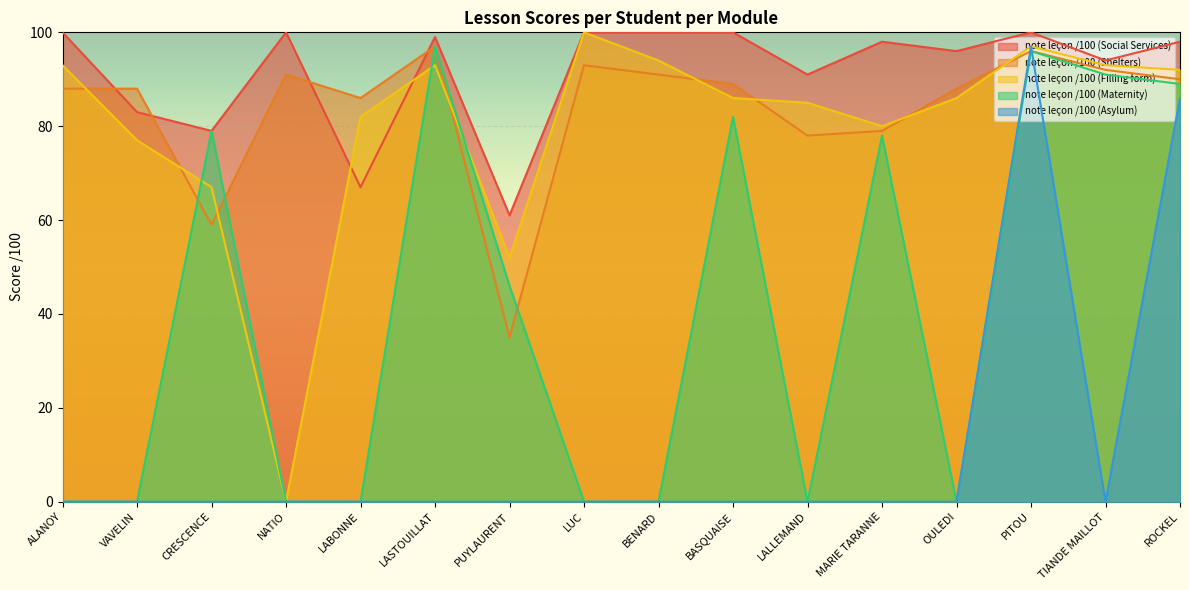

At which label is note leçon /100 (Social Services) closest to 80?

CRESCENCE